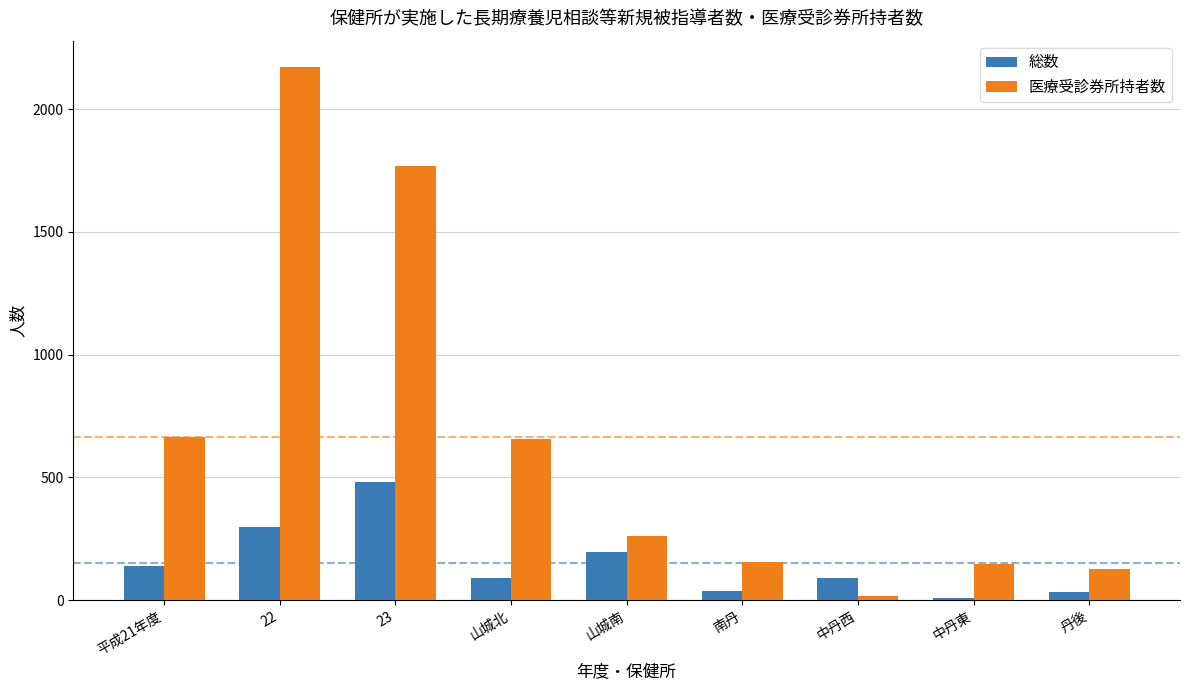

What is the total value across all series at 中丹東?

158